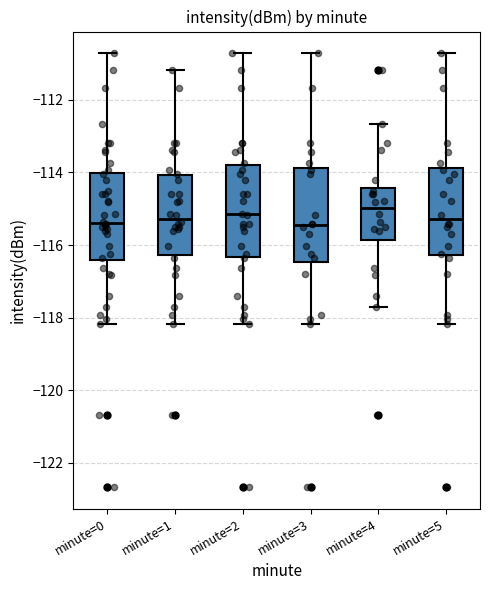

Where does the lower whisker of the box for minute=4 end on the y-axis? The values are not printed on the chart, so give them approximately, as read against the axis.

-117.8